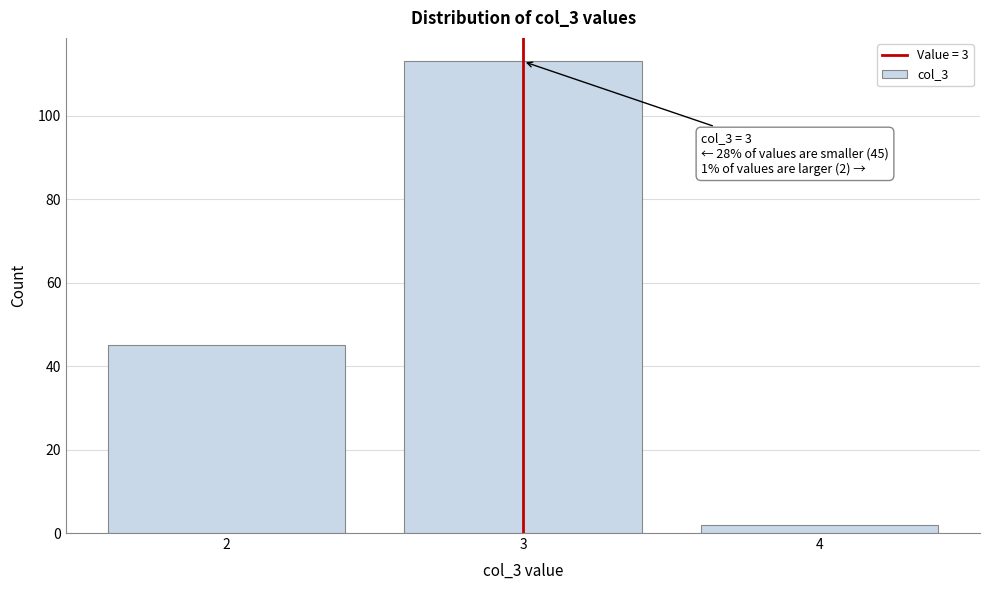

Reading right to left, list all the values displayed in this chart.

4=2	3=113	2=45